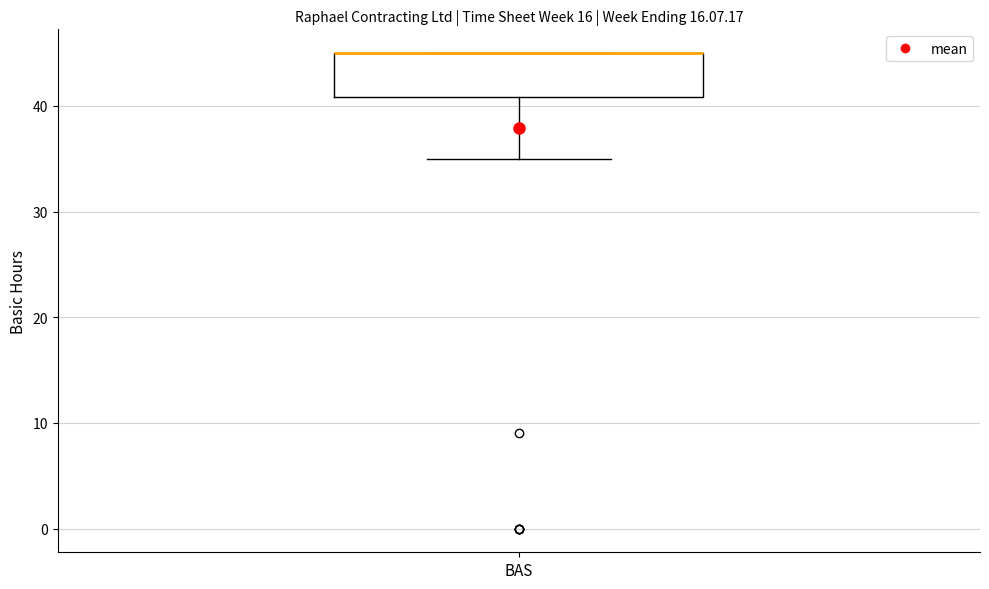

Where is the lower edge of the box for BAS on the y-axis? The values are not printed on the chart, so give them approximately, as read against the axis.

41